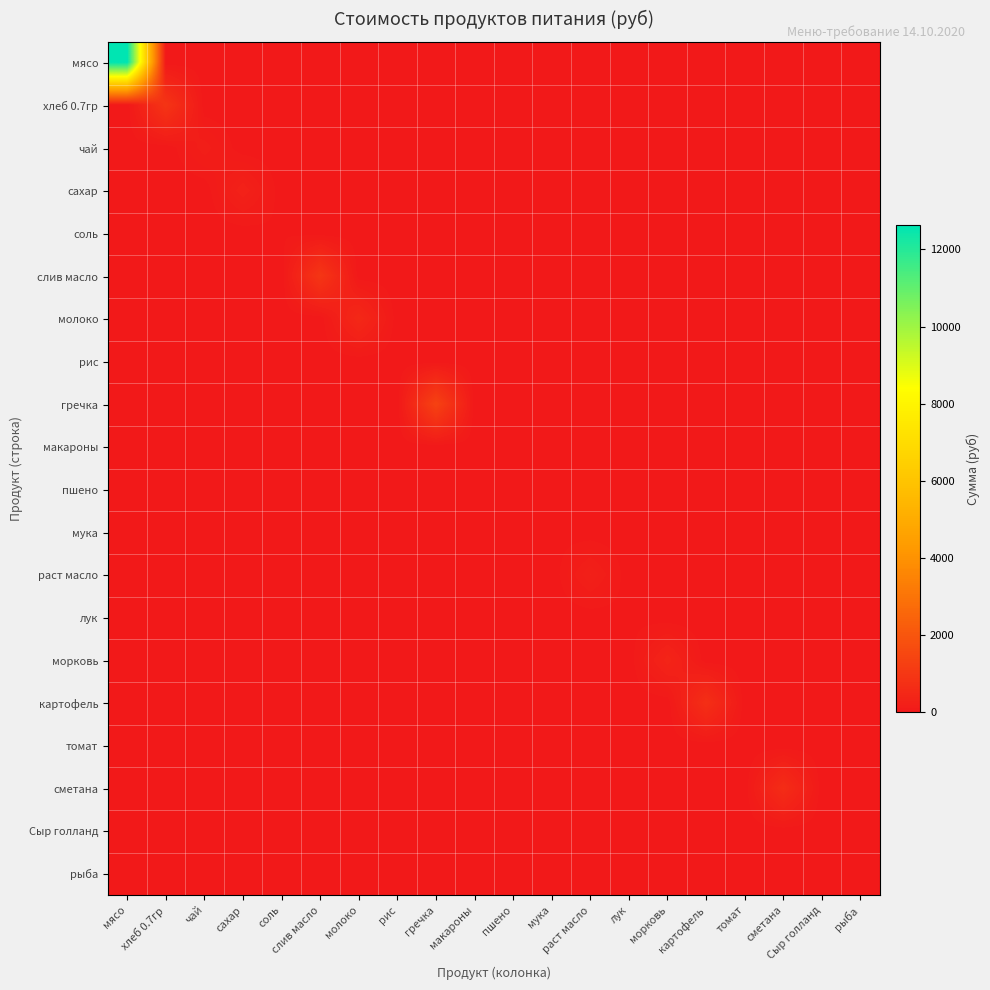

Which series changed the most between раст масло and картофель?

картофель